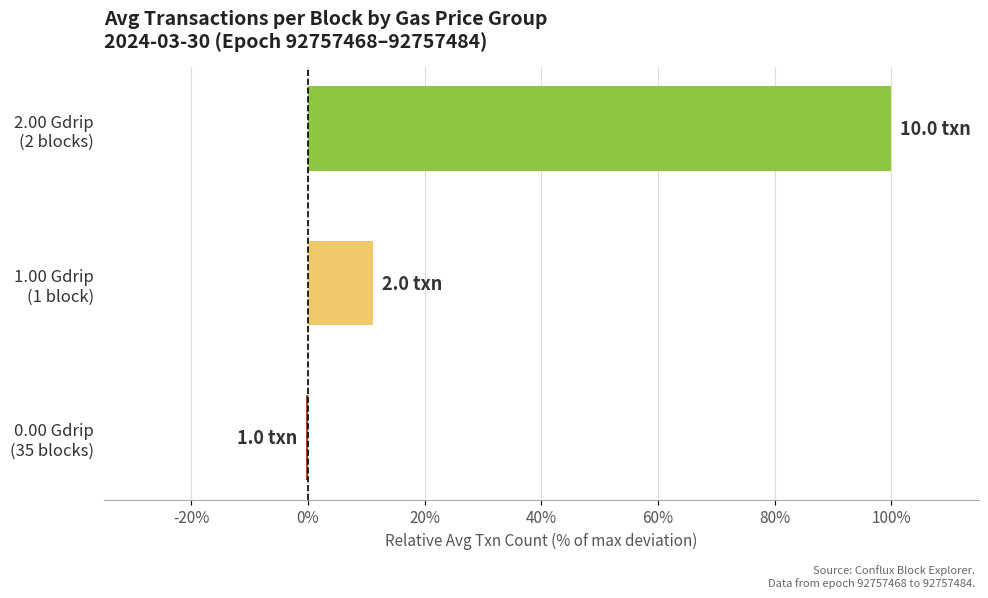

Count the number of values greater than 11.

2